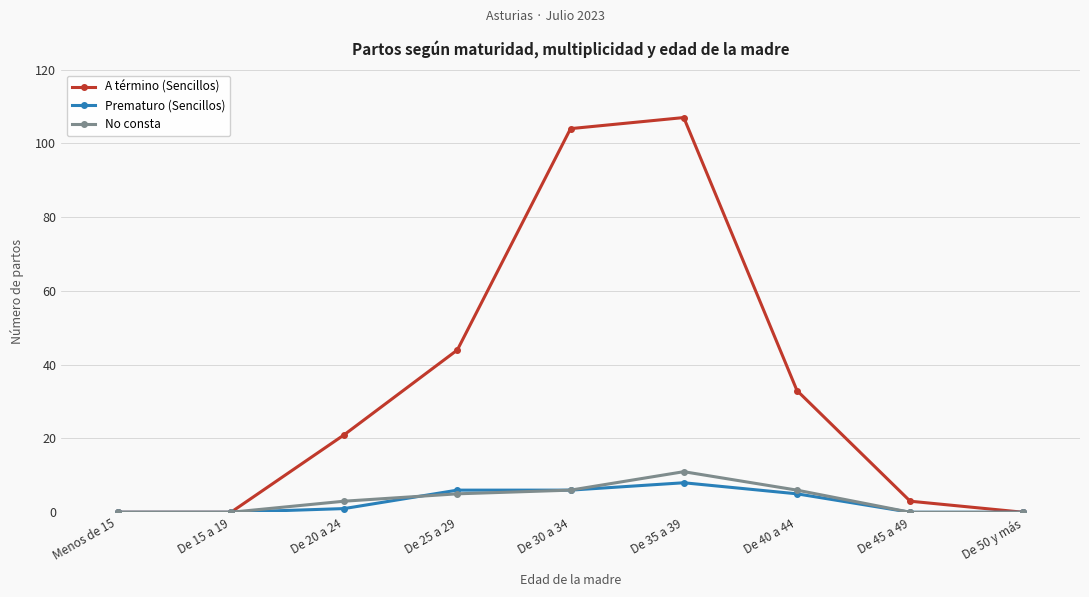

Is it true that No consta equals 5 at De 25 a 29?

True